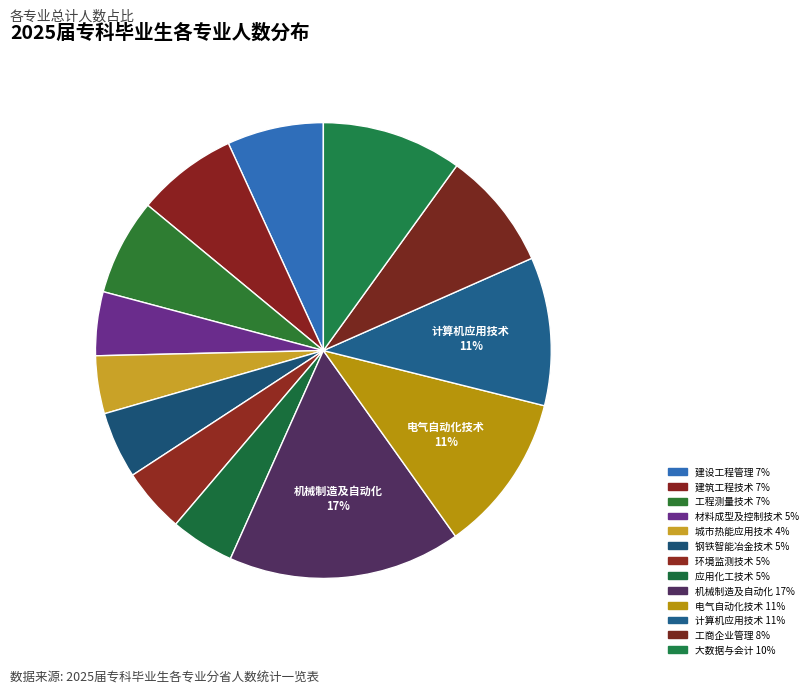

Count the number of slices in the pie.

13